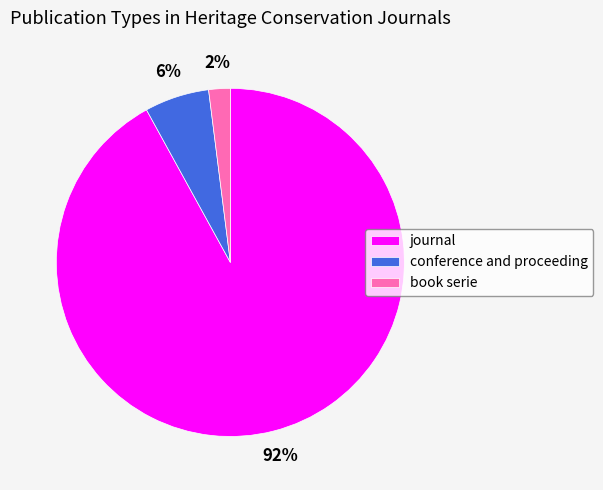

To the nearest percent, what is the average slice percentage?

33%